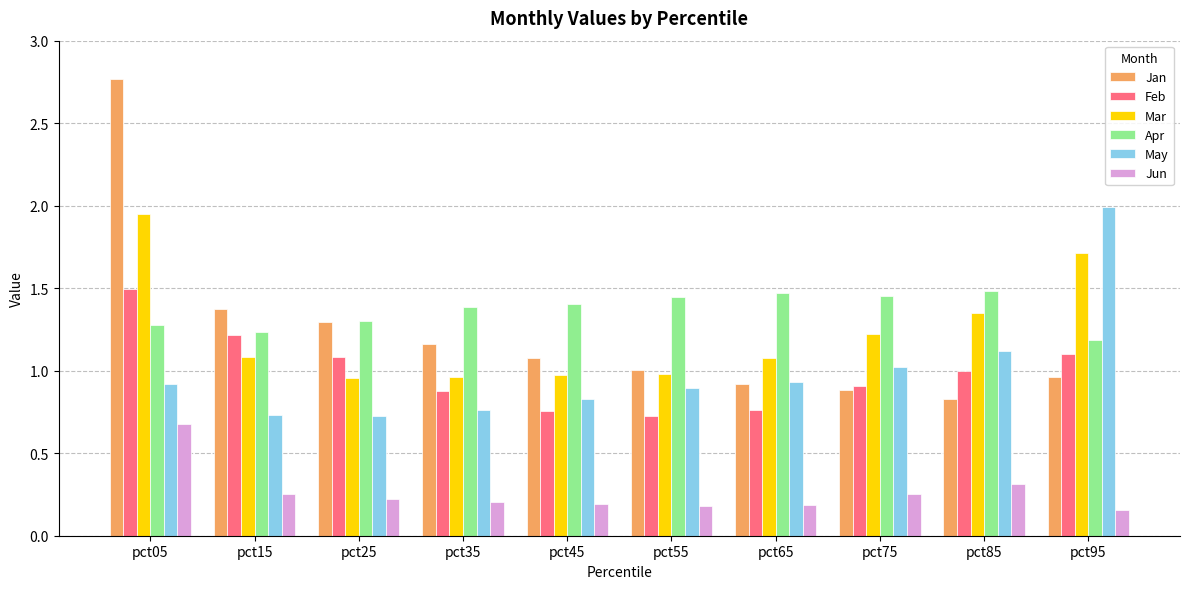

The value of Jan at pct15 is 2.3. True or false?

False